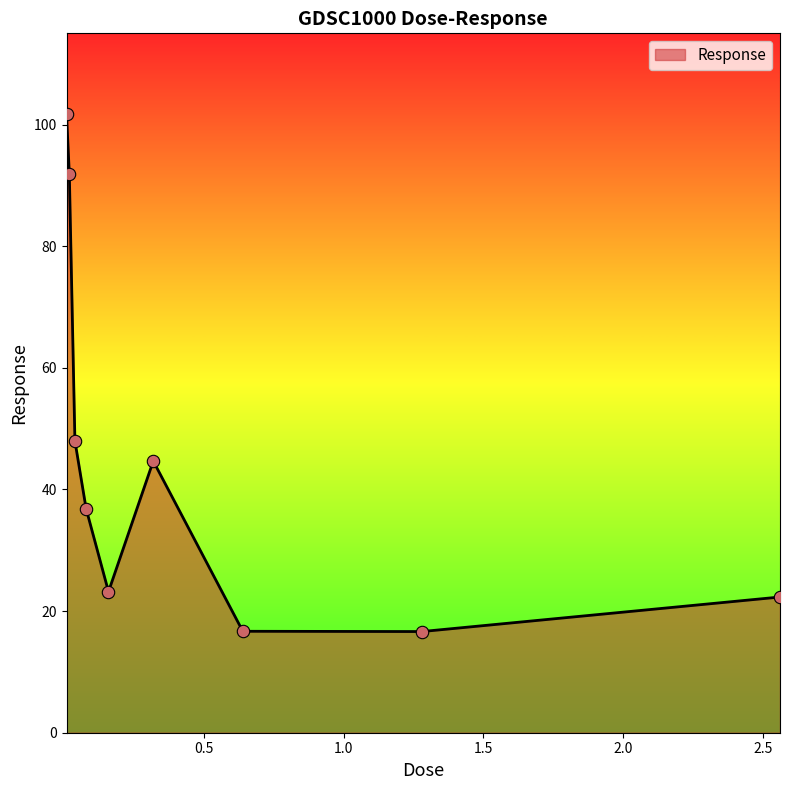

What is the minimum value shown in the chart?

16.6